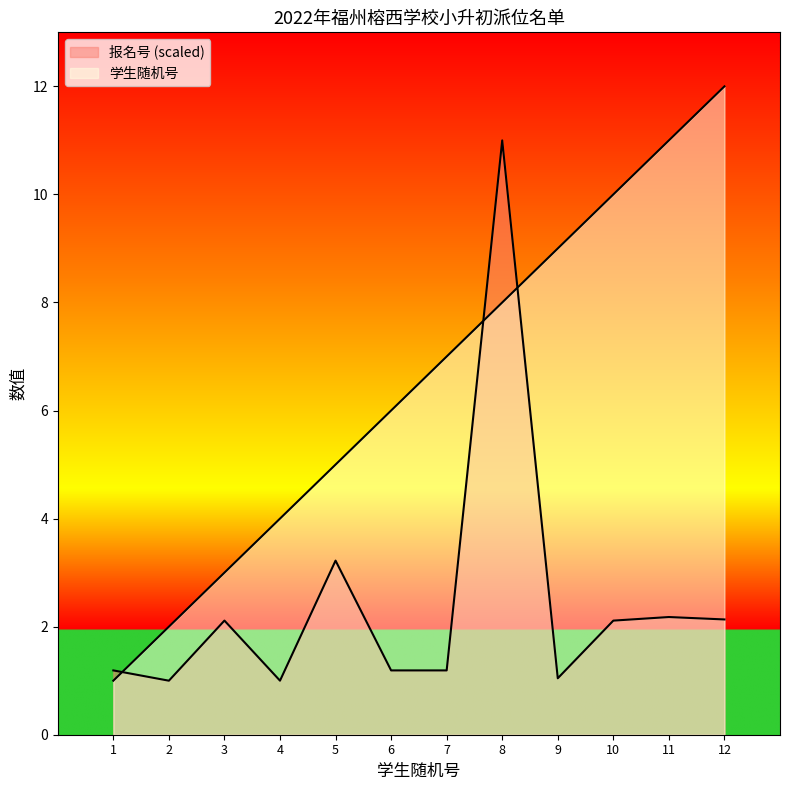

In 报名号, how many points are lower than both neighbors (excluding endpoints)?

4